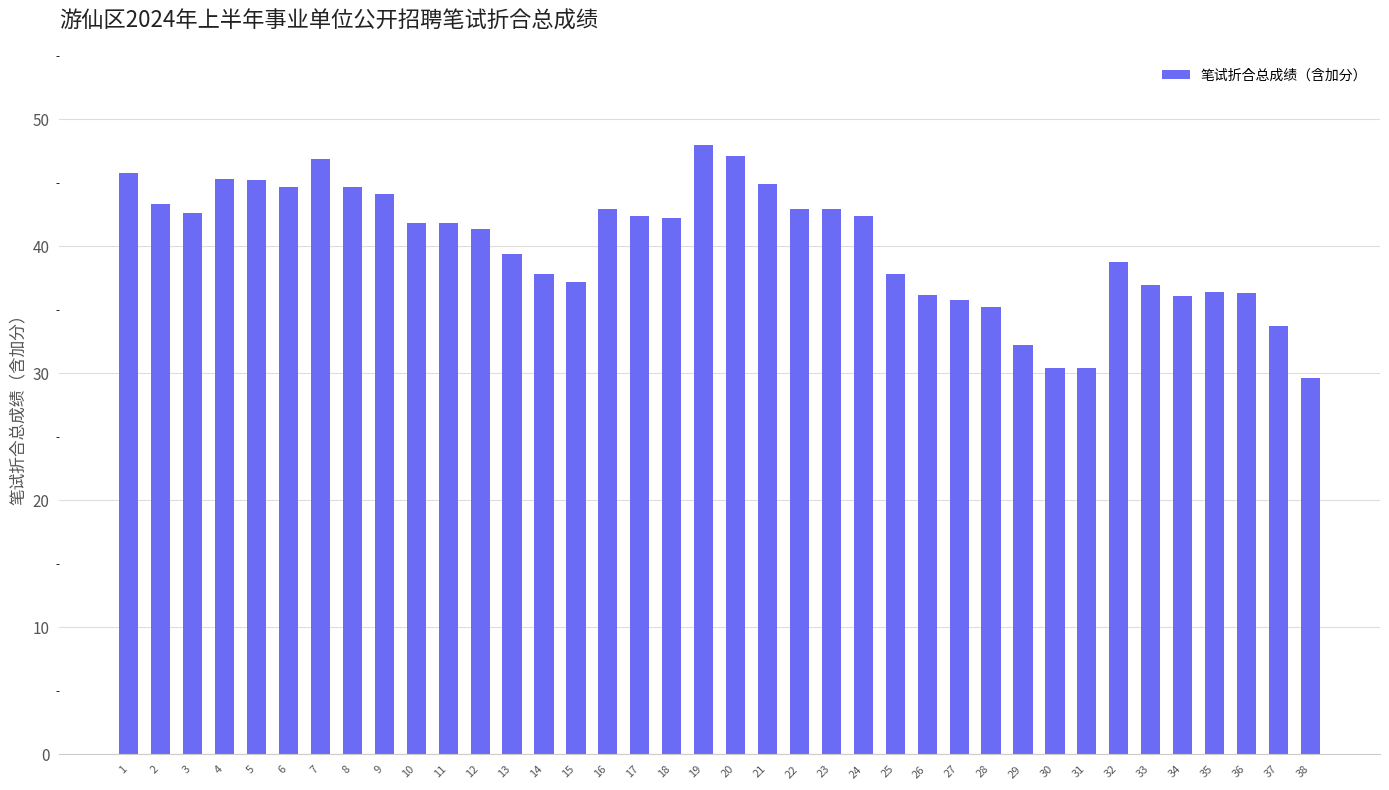

Between 17 and 36, which is larger?

17